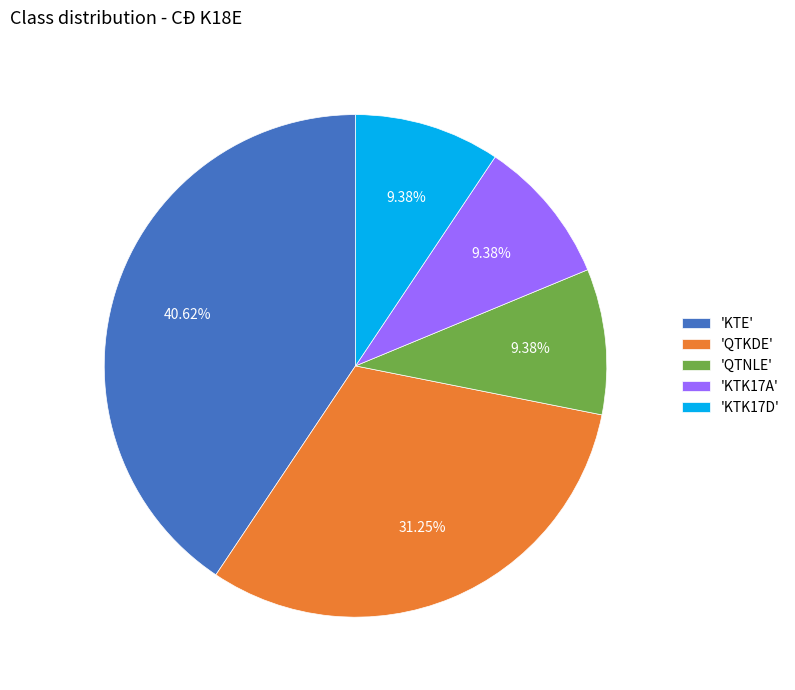

Is there any slice that represents more than half of the pie?

No